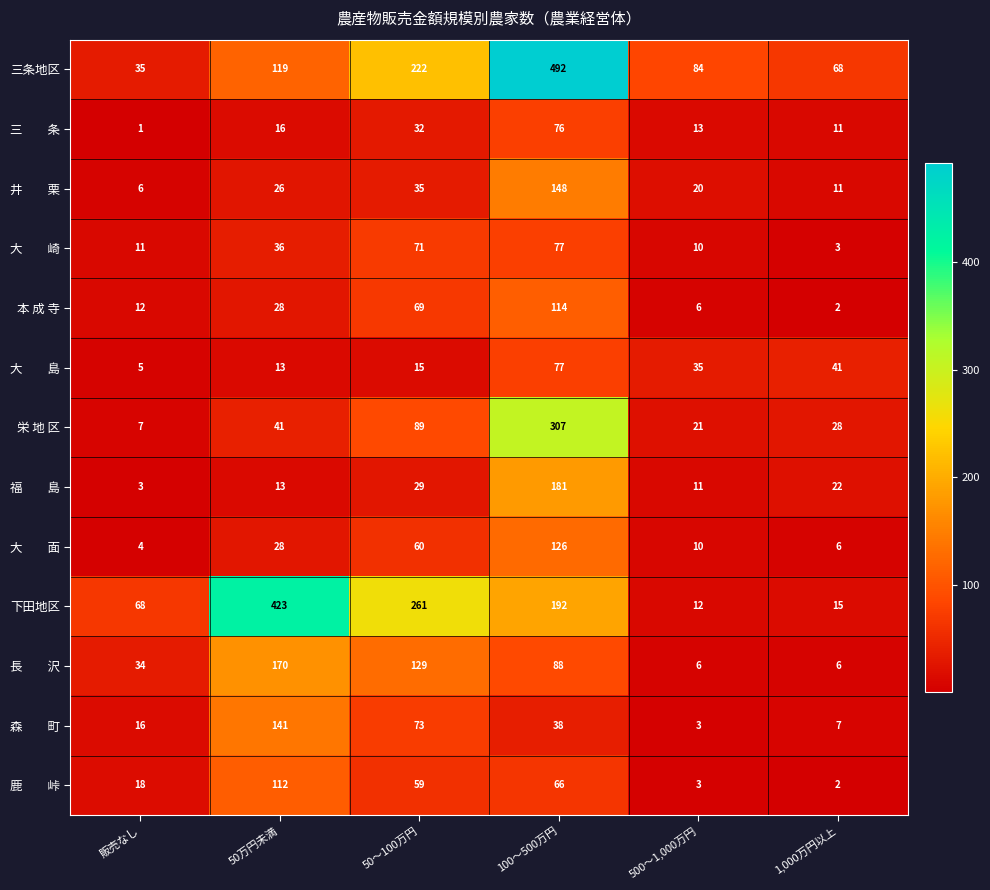

Which series has the largest range (max minus min)?

三条地区